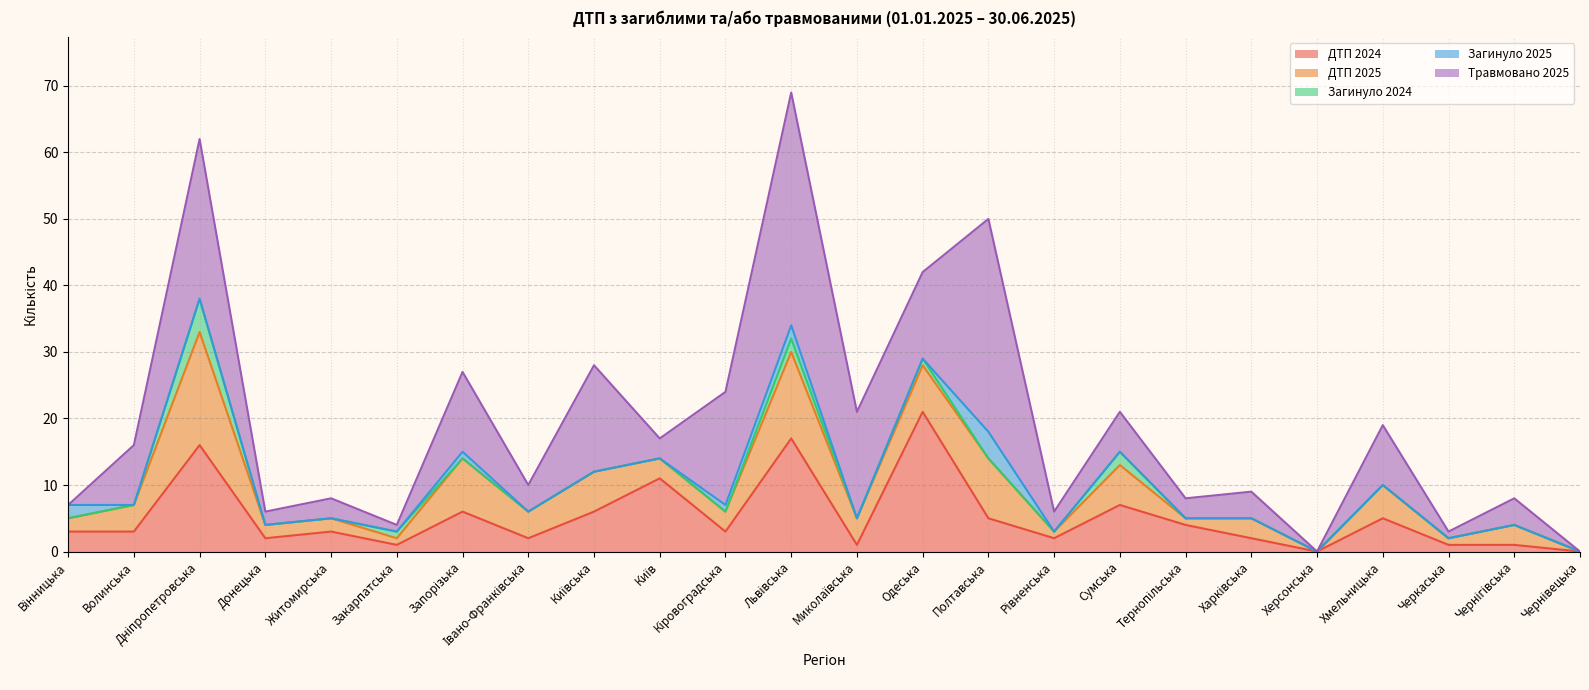

What is the total value across all series at Сумська?

21